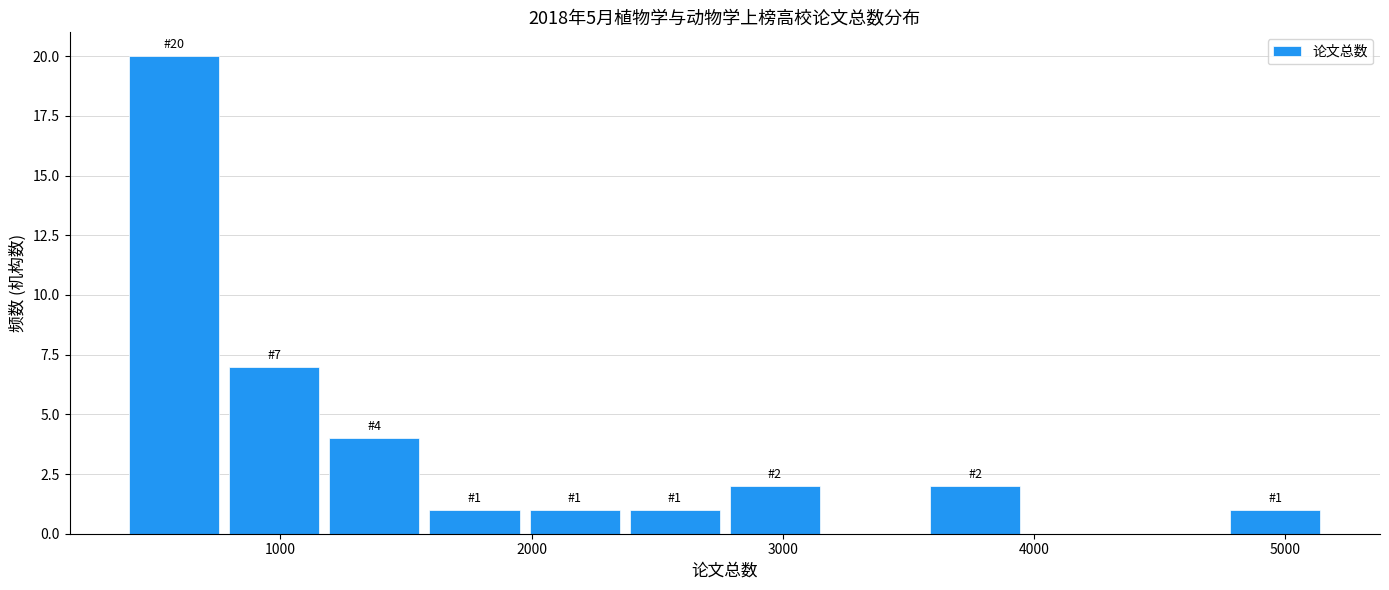

Read against the x-axis, roughly where is the centre of the tallest bar?

600